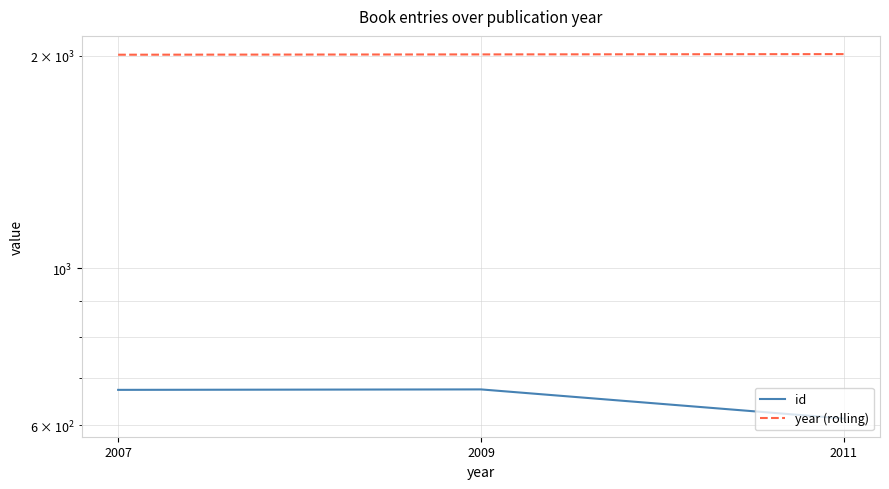

Between 2007 and 2011, which series saw the biggest shift?

id